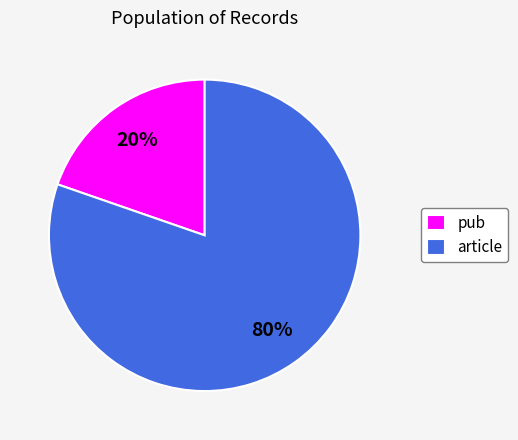

Which slice is the largest?

article